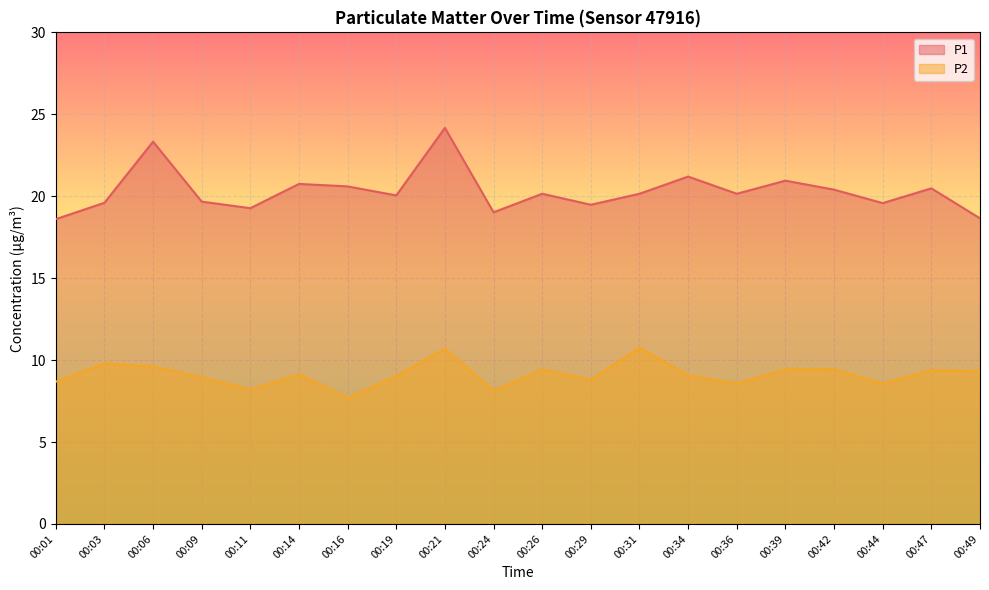

At which category is the sum across all series the highest?

00:21